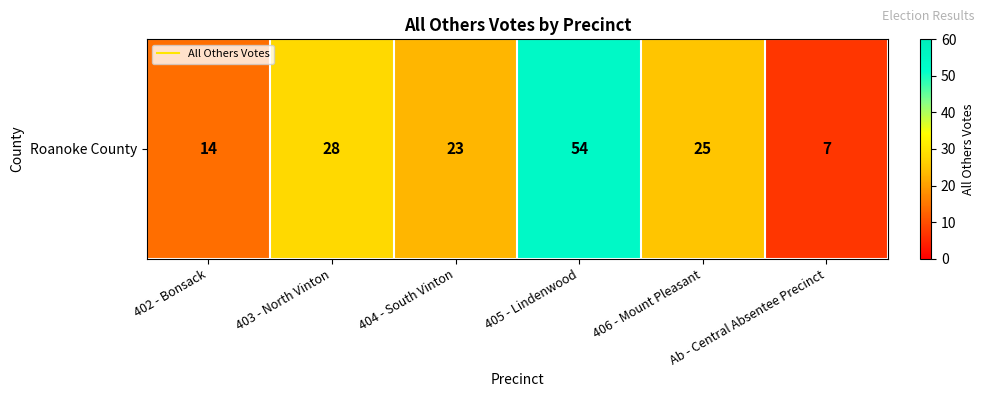

At which category does the chart reach its peak across all series?

405 - Lindenwood